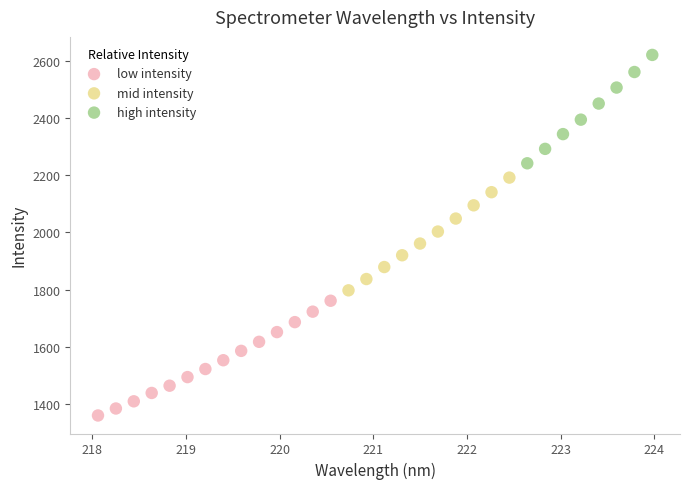

Which series reaches the maximum Y coordinate?

high intensity